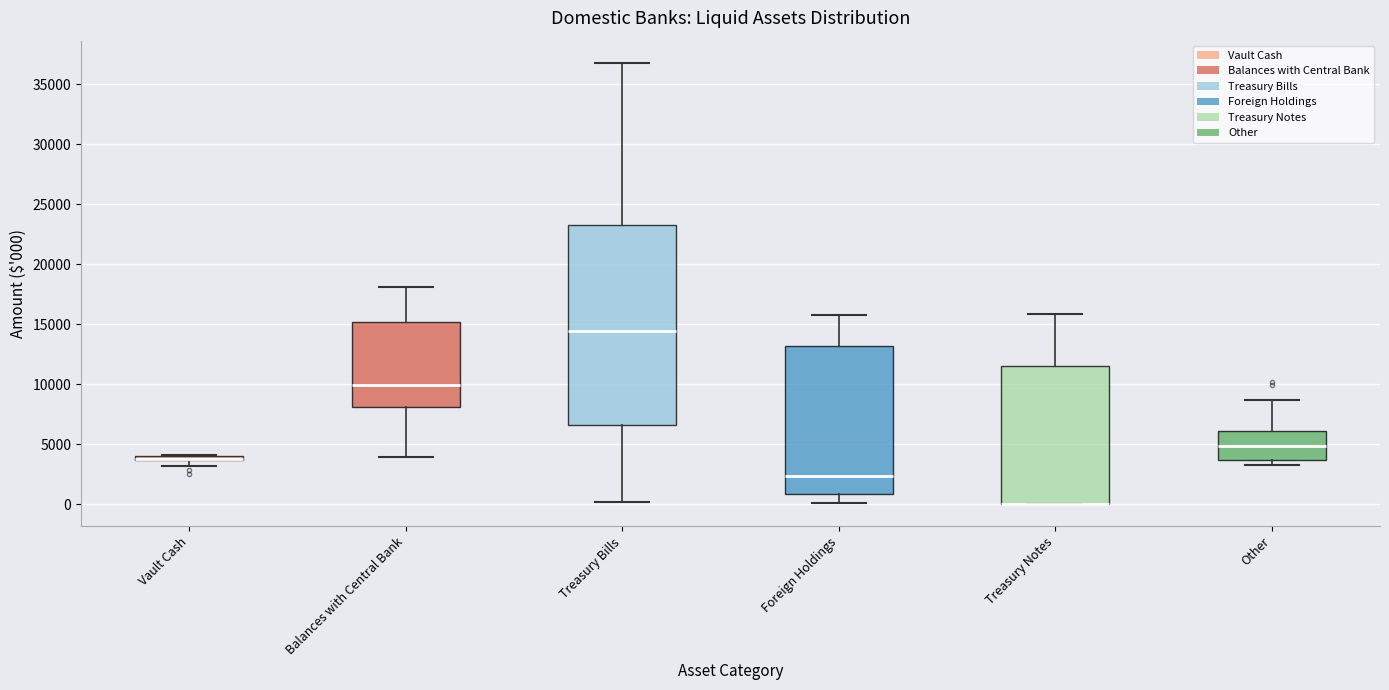

Which box is the tallest, from its lower edge to its upper edge?

Treasury Bills